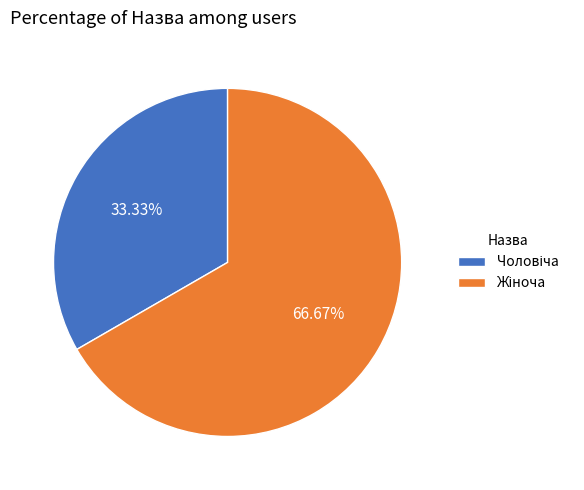

Count the number of slices in the pie.

2